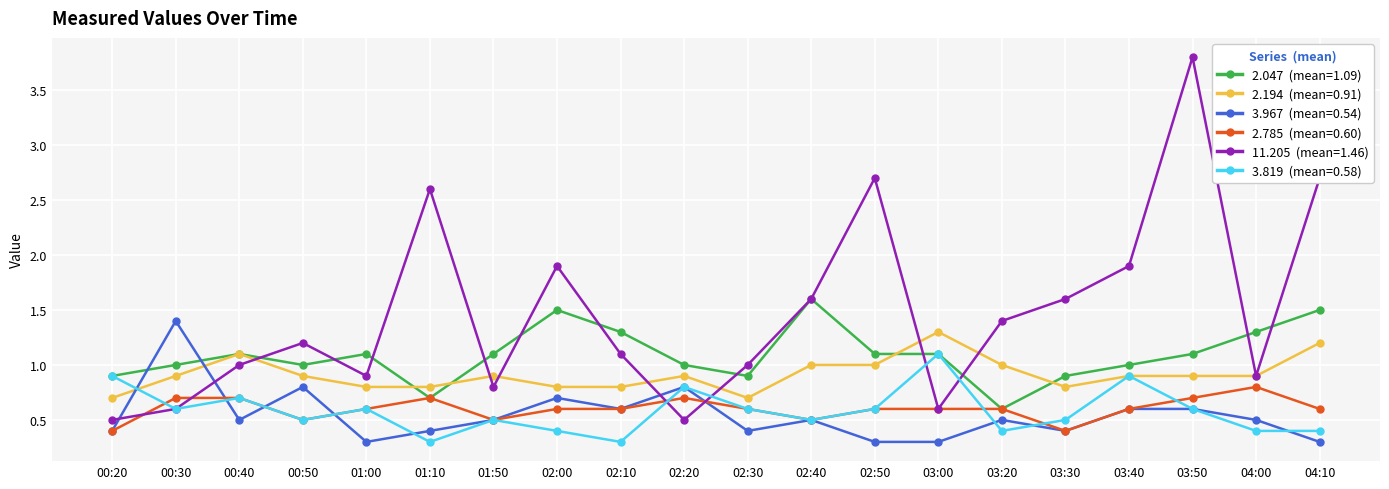

What is the label of the 3rd point from the right?

03:50